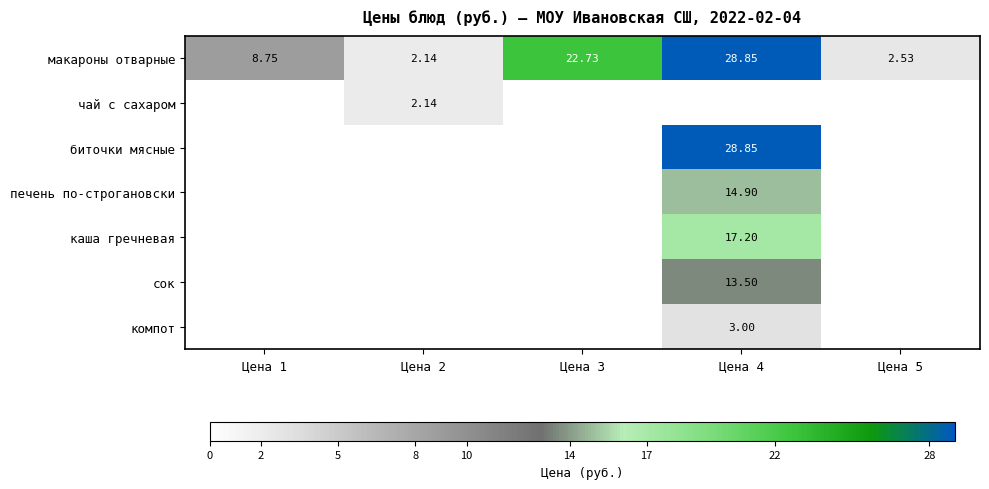

Which has a higher value, Цена 5 or Цена 1?

Цена 1